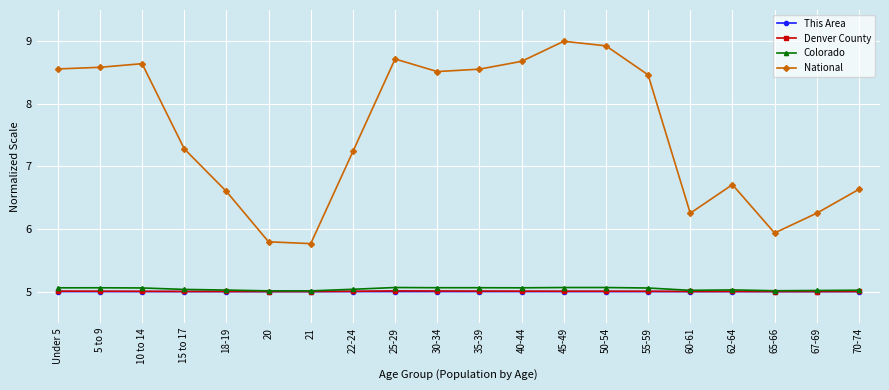

True or false: Denver County and This Area cross at least once.

False